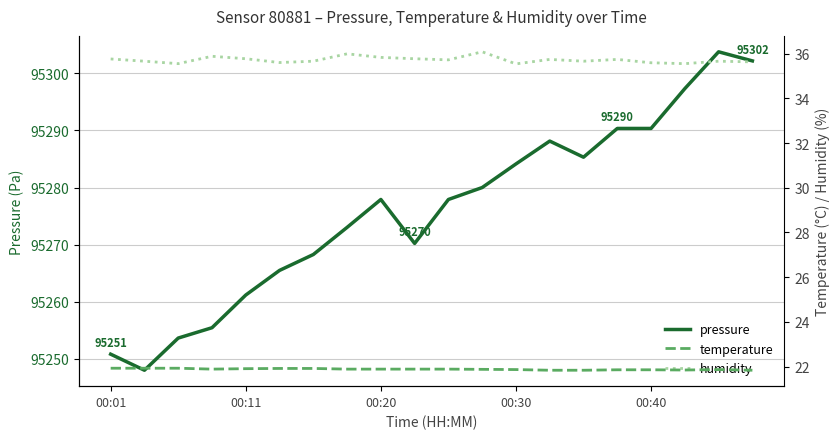

Is it true that pressure equals 167354.8 at 00:30?

False